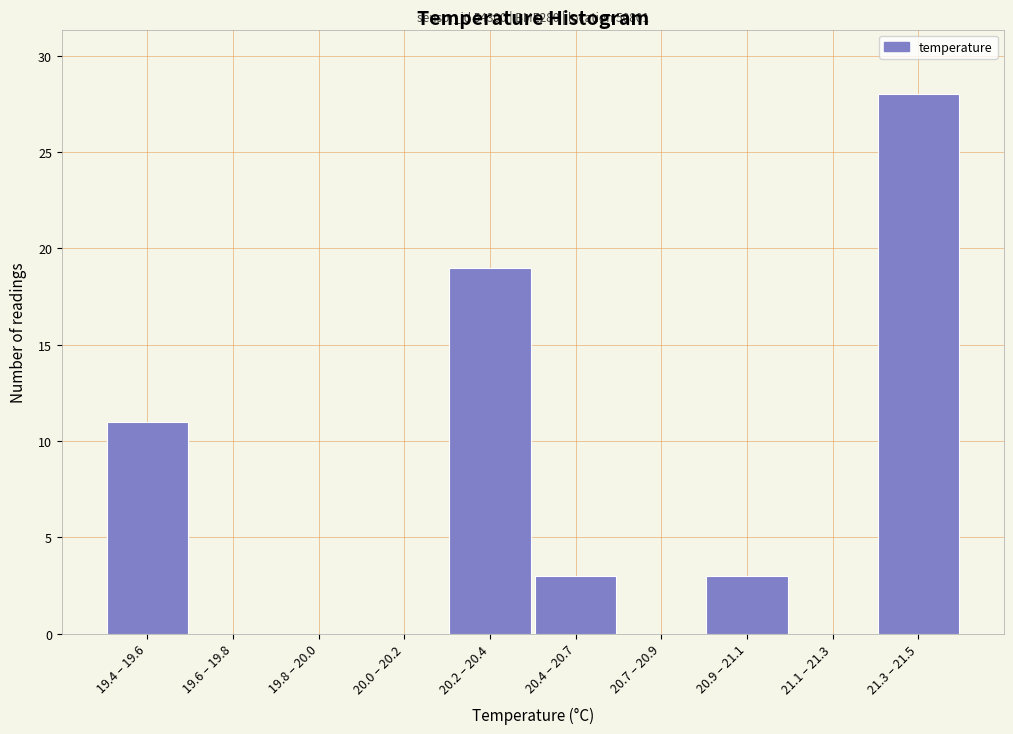

Reading left to right, transcribe all the data shown in this chart.

19.4 – 19.6=11	19.6 – 19.8=0	19.8 – 20.0=0	20.0 – 20.2=0	20.2 – 20.4=19	20.4 – 20.7=3	20.7 – 20.9=0	20.9 – 21.1=3	21.1 – 21.3=0	21.3 – 21.5=28